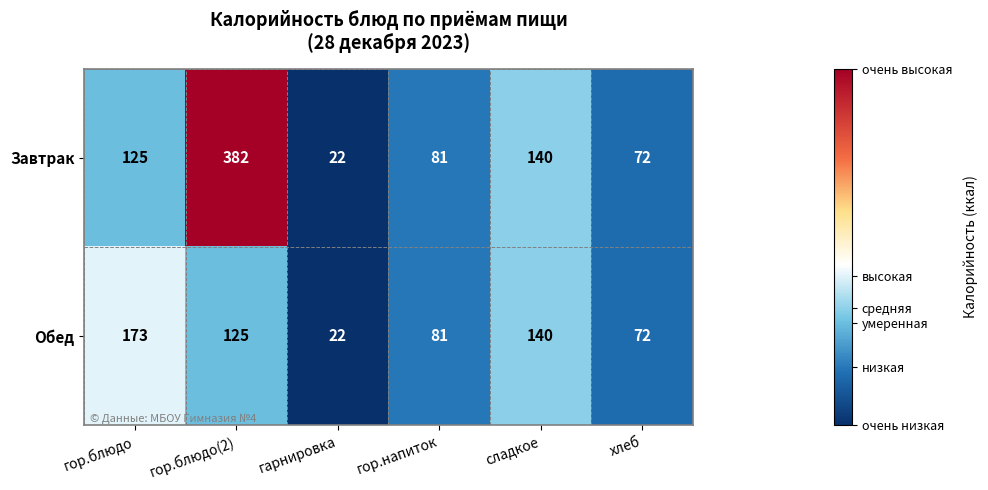

How many data points in Обед are less than 125?

3